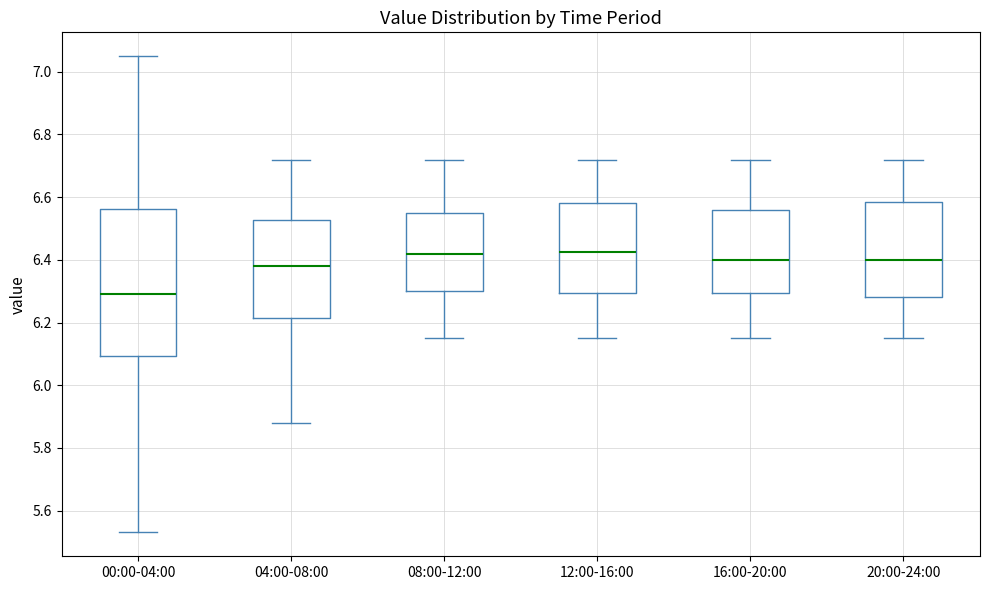

Reading left to right, transcribe this box plot: for each box, give where its median line is, the range the box spans, and where its two whiskers end, as read against the y-axis. The values are not printed on the chart, so give them approximately, as read against the axis.

00:00-04:00: median 6.30, box 6.10 to 6.56, whiskers 5.54 to 7.06
04:00-08:00: median 6.38, box 6.22 to 6.52, whiskers 5.88 to 6.72
08:00-12:00: median 6.42, box 6.30 to 6.56, whiskers 6.16 to 6.72
12:00-16:00: median 6.42, box 6.30 to 6.58, whiskers 6.16 to 6.72
16:00-20:00: median 6.40, box 6.30 to 6.56, whiskers 6.16 to 6.72
20:00-24:00: median 6.40, box 6.28 to 6.58, whiskers 6.16 to 6.72